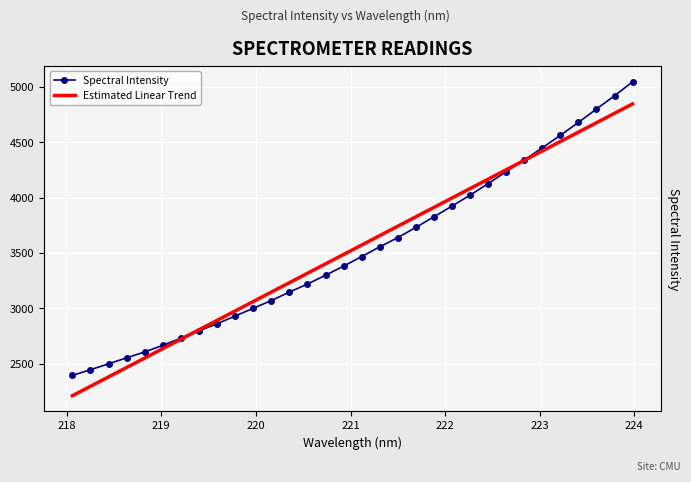

Reading left to right, transcribe all the data shown in this chart.

Spectral Intensity: 2393.8	2445.9	2498.9	2553.4	2606.2	2666.4	2731.6	2796.9	2861.0	2931.0	3001.0	3070.7	3147.3	3220.0	3299.8	3381.9	3468.4	3556.4	3639.7	3732.1	3827.8	3925.1	4023.1	4127.9	4235.4	4341.6	4451.3	4564.0	4680.7	4802.0	4921.4	5047.8
Estimated Linear Trend: 2210.4	2295.6	2380.8	2465.9	2551.1	2636.3	2721.4	2806.6	2891.7	2976.8	3062.0	3147.1	3232.2	3317.3	3402.4	3487.5	3572.6	3657.6	3742.7	3827.7	3912.8	3997.9	4082.9	4167.9	4252.9	4337.9	4423.0	4508.0	4593.0	4677.9	4762.9	4847.9